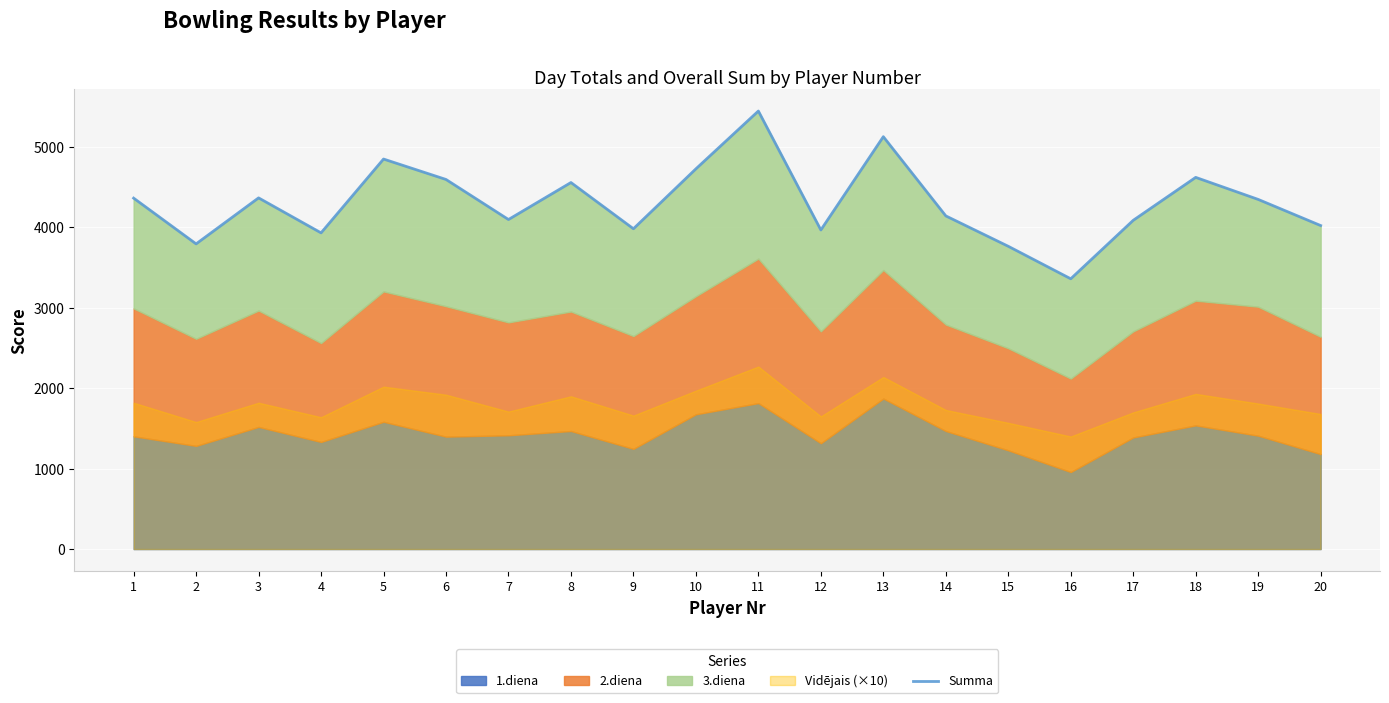

Which label corresponds to the smallest value in the chart?

16